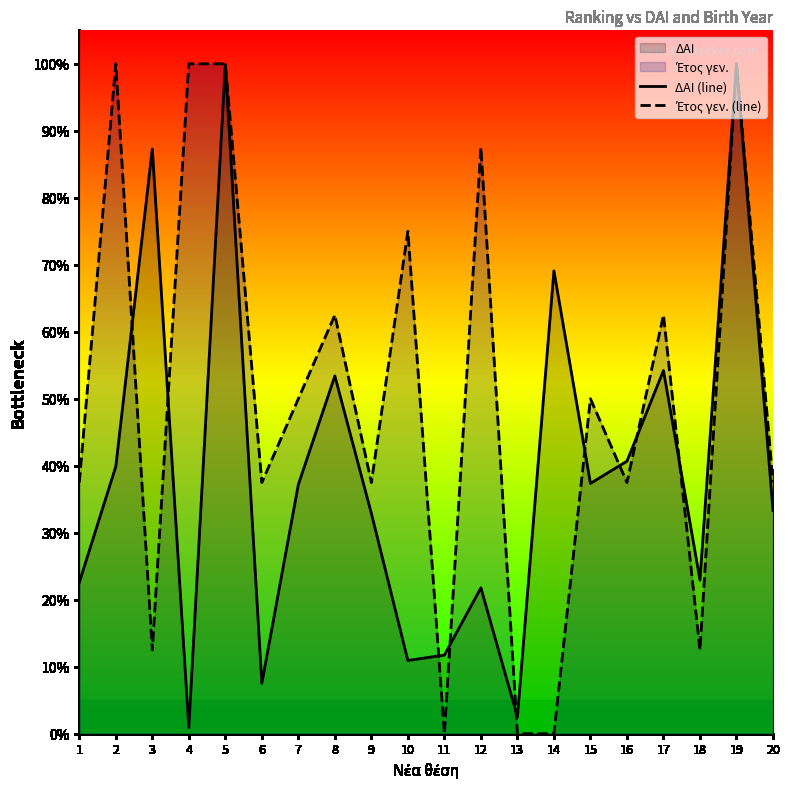

List the labels in order of Έτος γεν. (line) value, smallest first.

11, 13, 14, 3, 18, 1, 6, 9, 16, 20, 7, 15, 8, 17, 10, 12, 2, 4, 5, 19